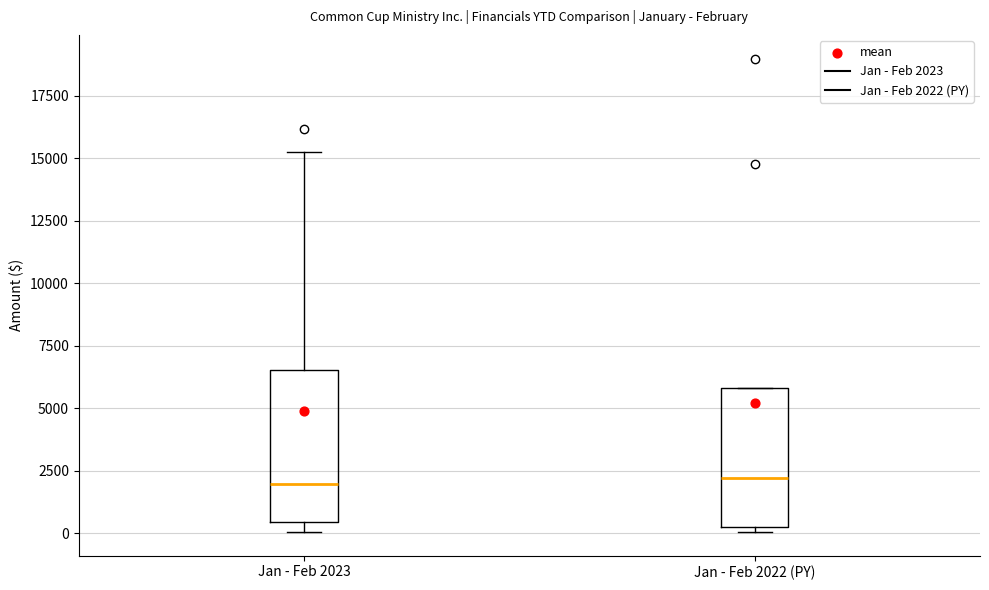

Reading left to right, read every box against the y-axis: the position of its median line, the range the box covers, and the ends of its whiskers. The values are not printed on the chart, so give them approximately, as read against the axis.

Jan - Feb 2023: median 2000, box 500 to 6500, whiskers 0 to 15500
Jan - Feb 2022 (PY): median 2000, box 500 to 6000, whiskers 0 to 6000